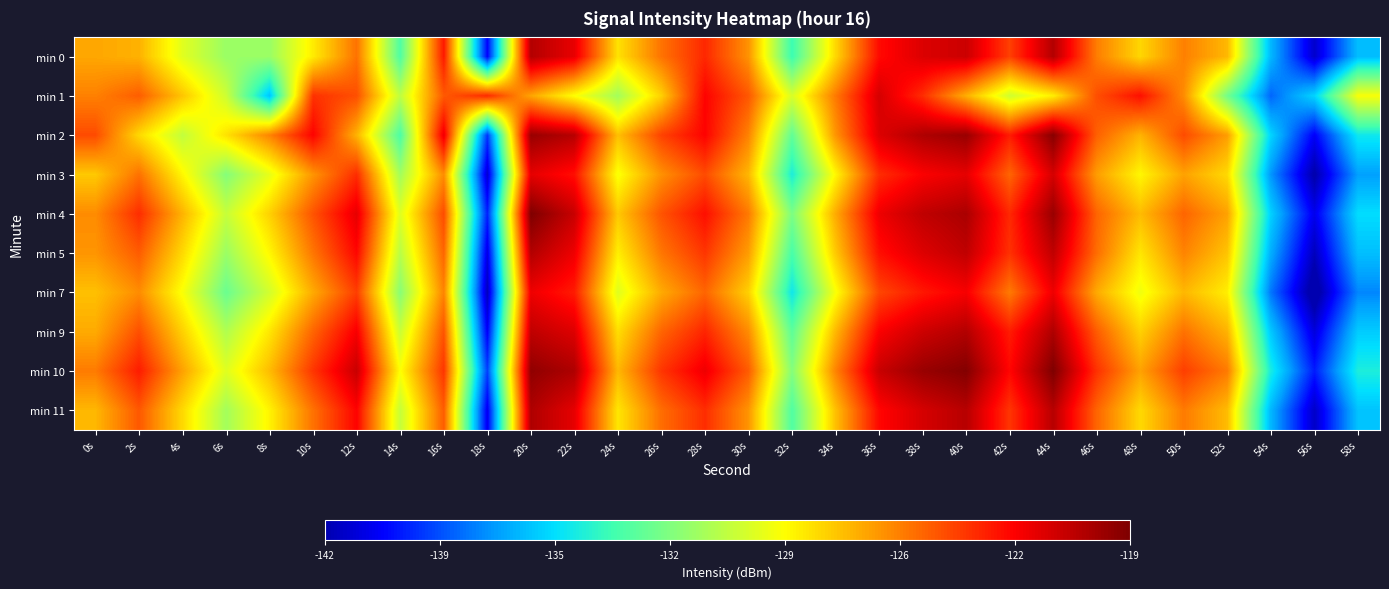

Which category has the highest value across all series?

20s